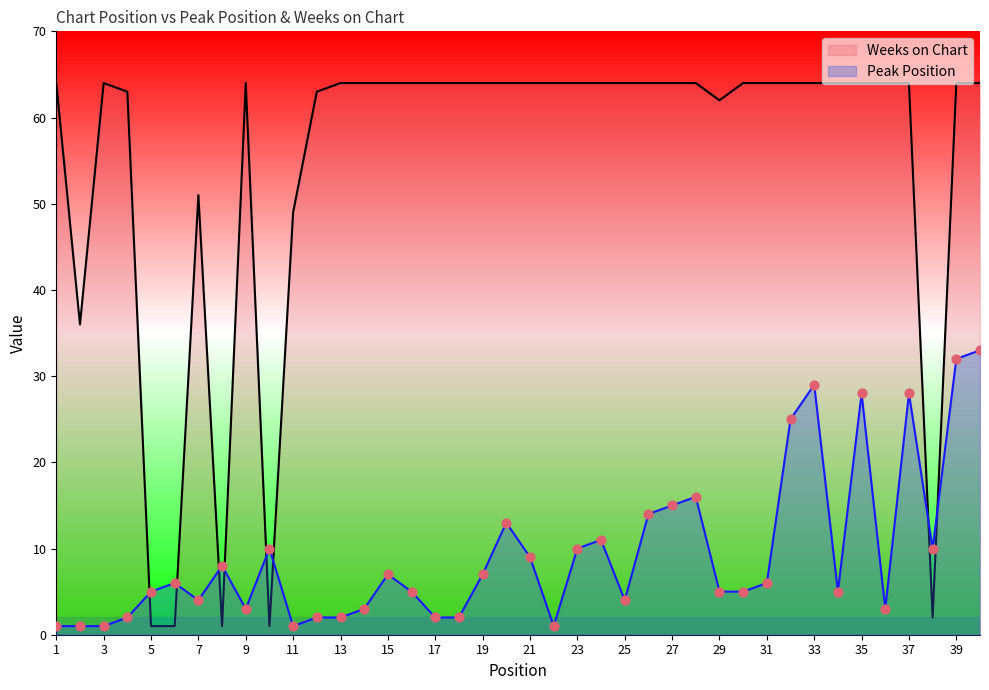

At which category is the sum across all series the highest?

40